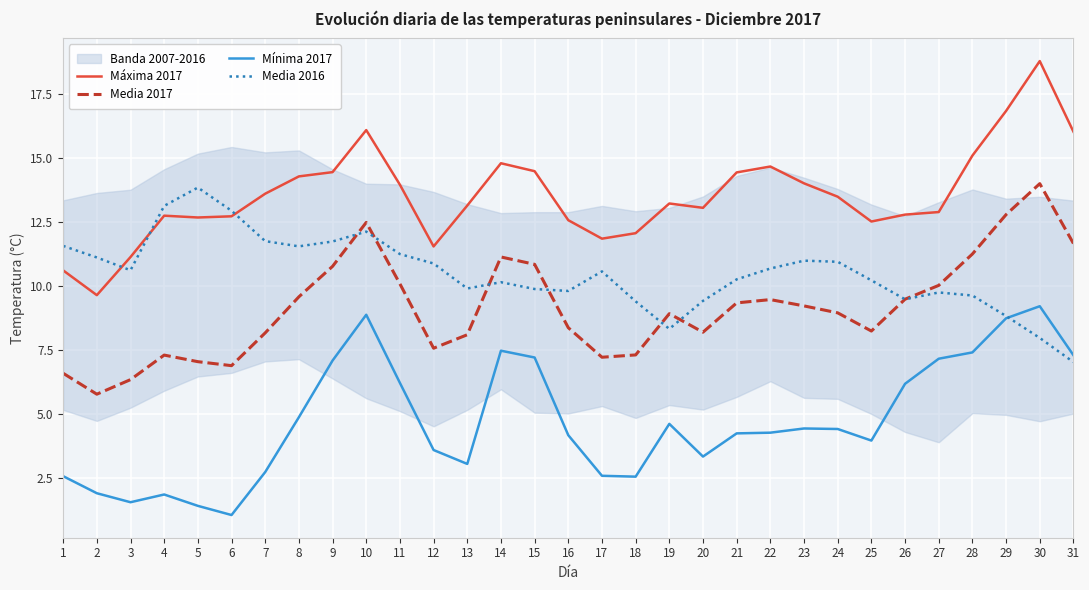

What is the total value across all series at 25?

34.9